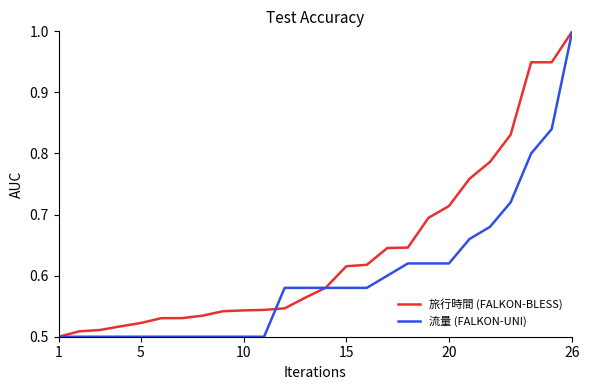

Rank the series by their average value, from highest to lowest.

旅行時間 (FALKON-BLESS), 流量 (FALKON-UNI)